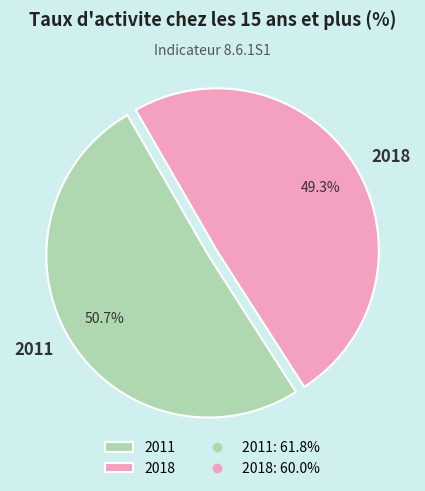

Rank the categories by value from highest to lowest.

2011, 2018